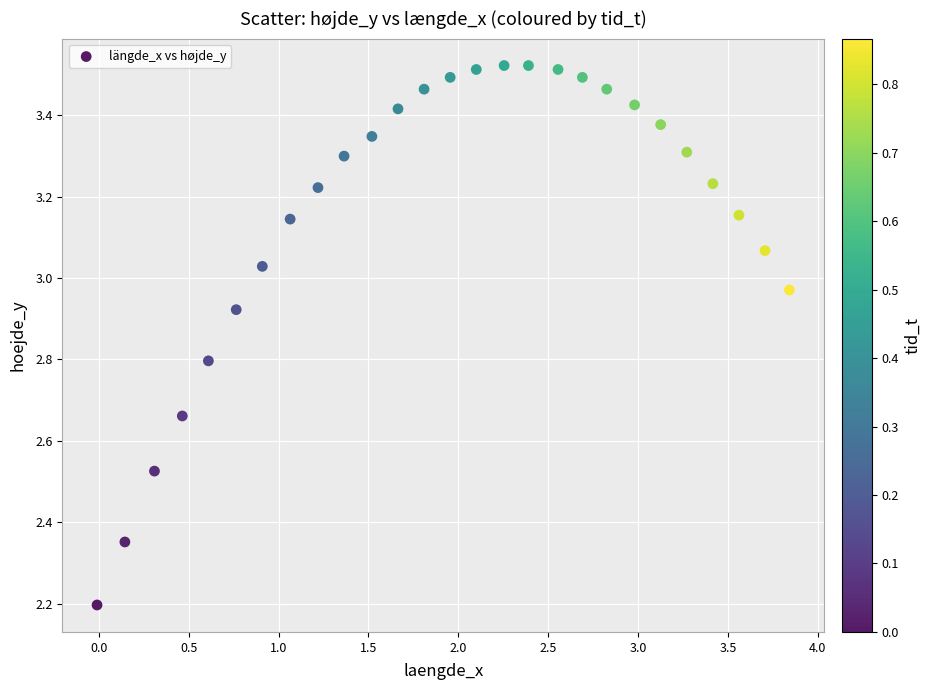

What is the range of Y values (max minus min)?

1.3